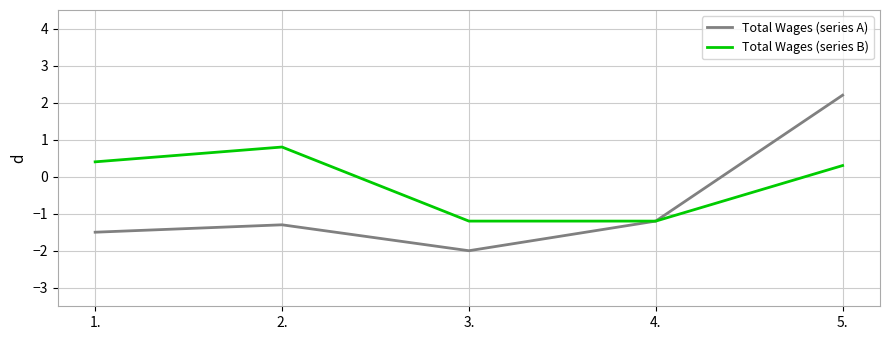

At which category does Total Wages (series A) reach its first local peak?

2.